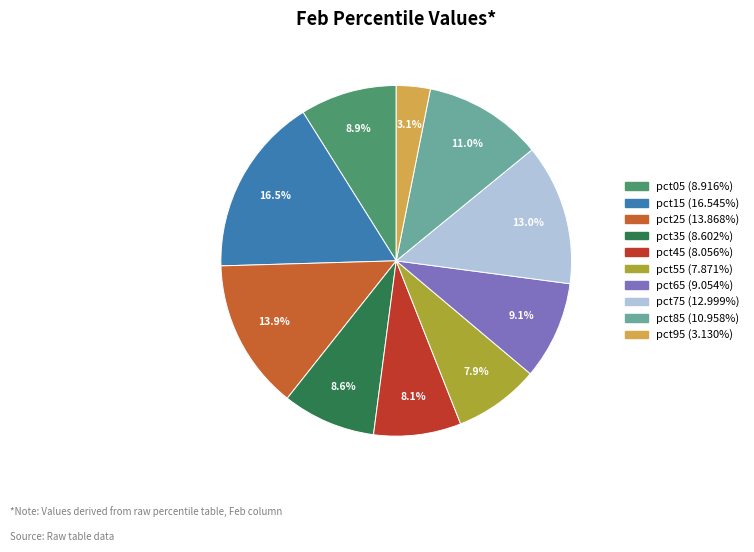

What percentage is NOT represented by pct55?

92.1%